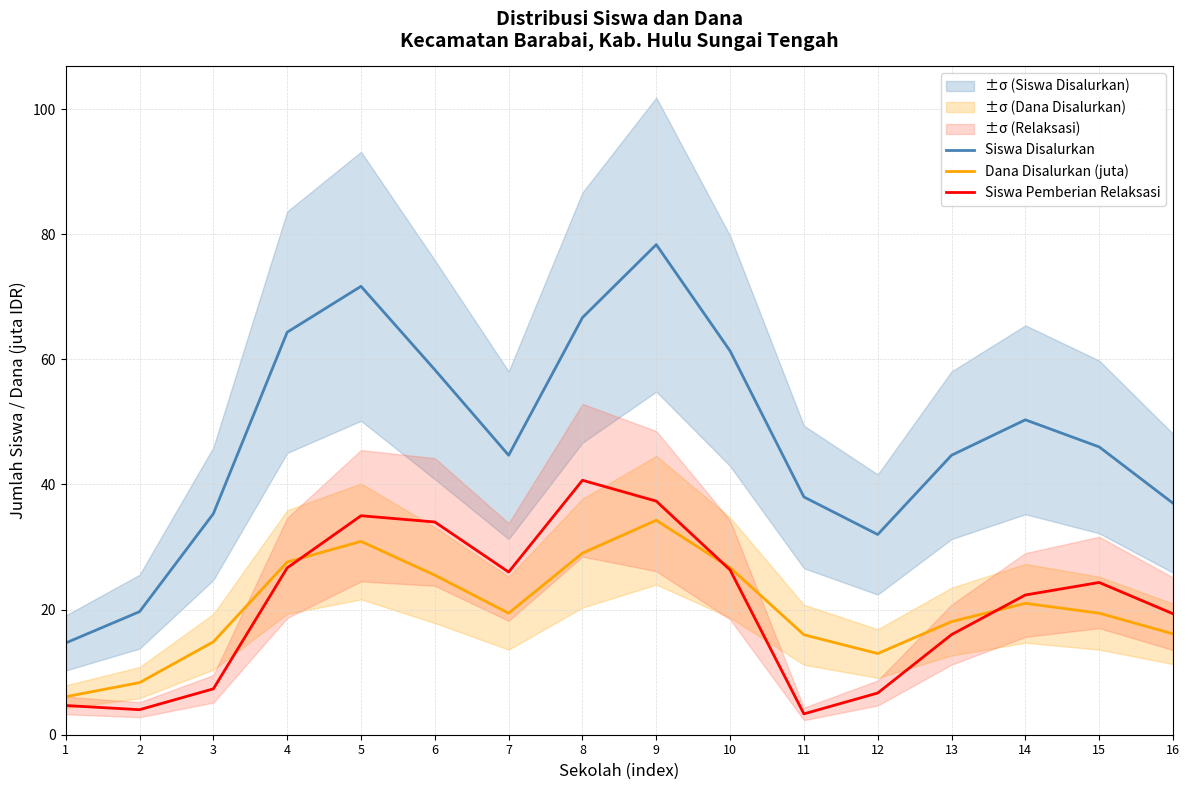

Which series has the widest spread of values?

Siswa Disalurkan